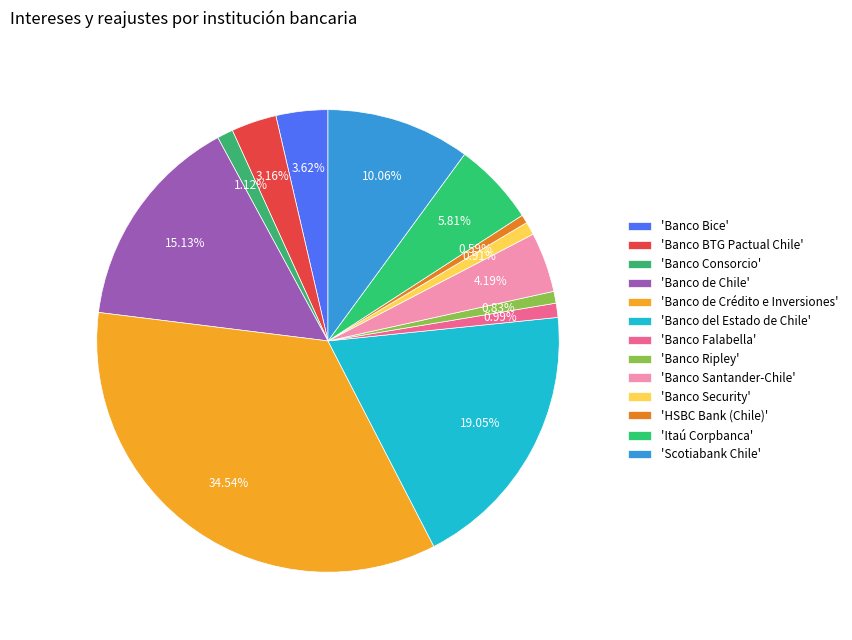

How many slices are in this pie chart?

13